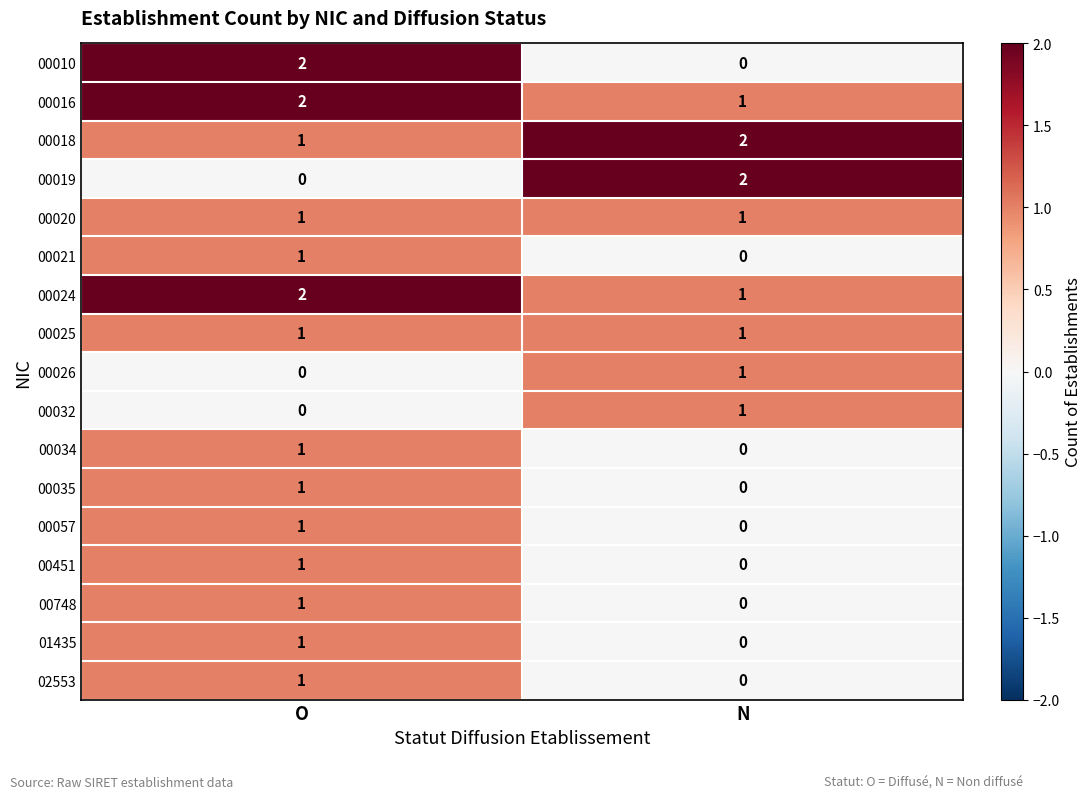

What is the spread (max minus min) of values at N?

2